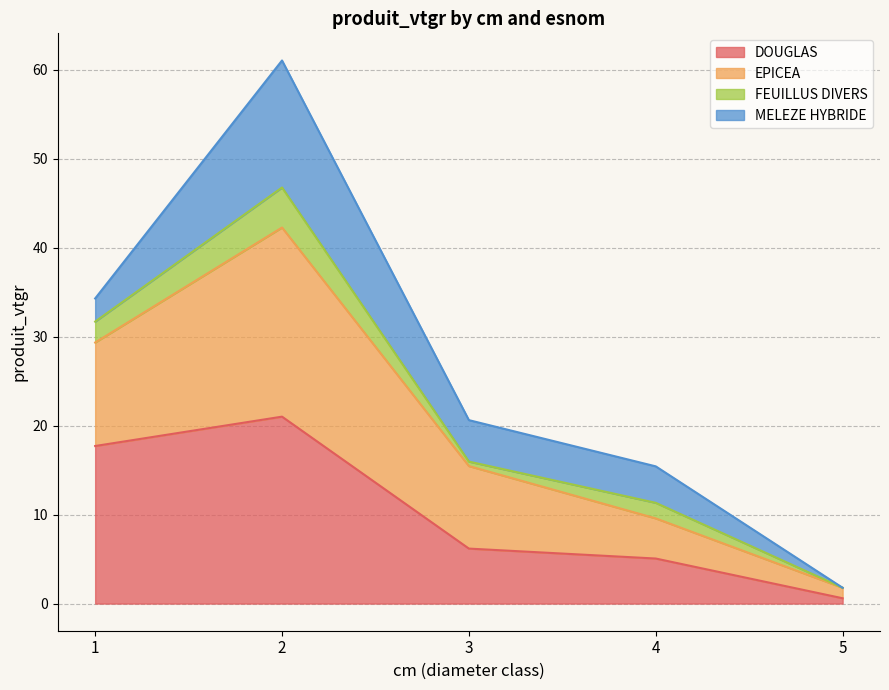

What is the maximum value for DOUGLAS?

21.0